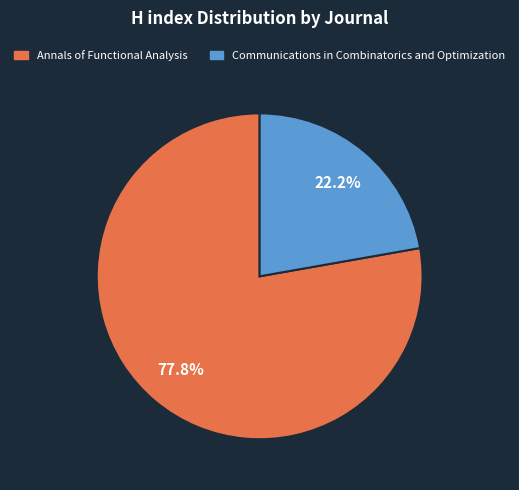

What is the ratio of the value at Annals of Functional Analysis to the value at Communications in Combinatorics and Optimization?

3.5